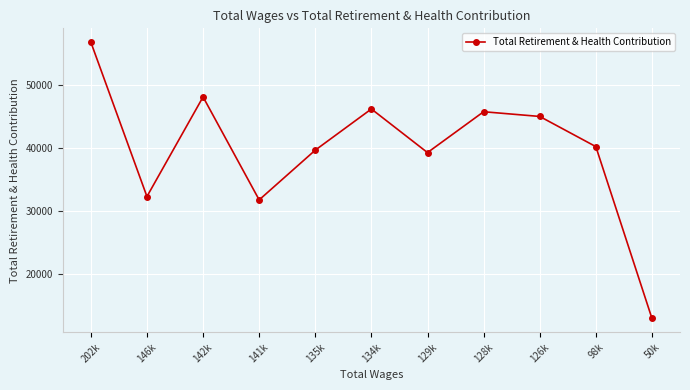

How many lines are shown in the chart?

1